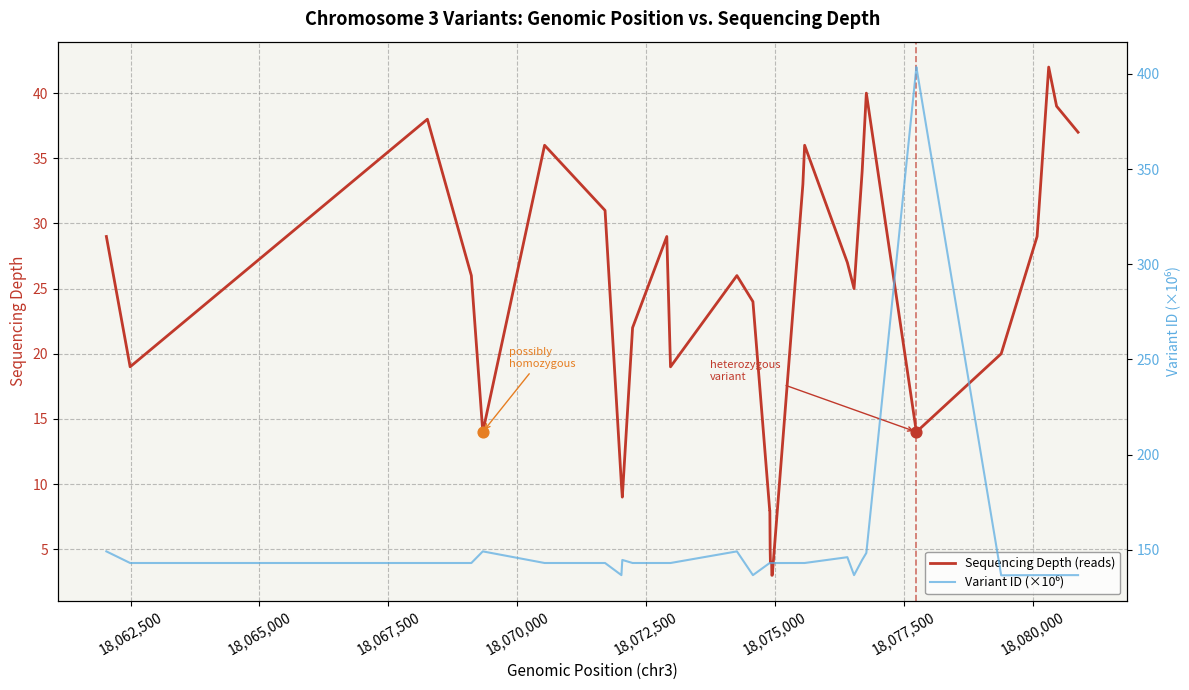

At how many categories does at least one series exceed 118?

35